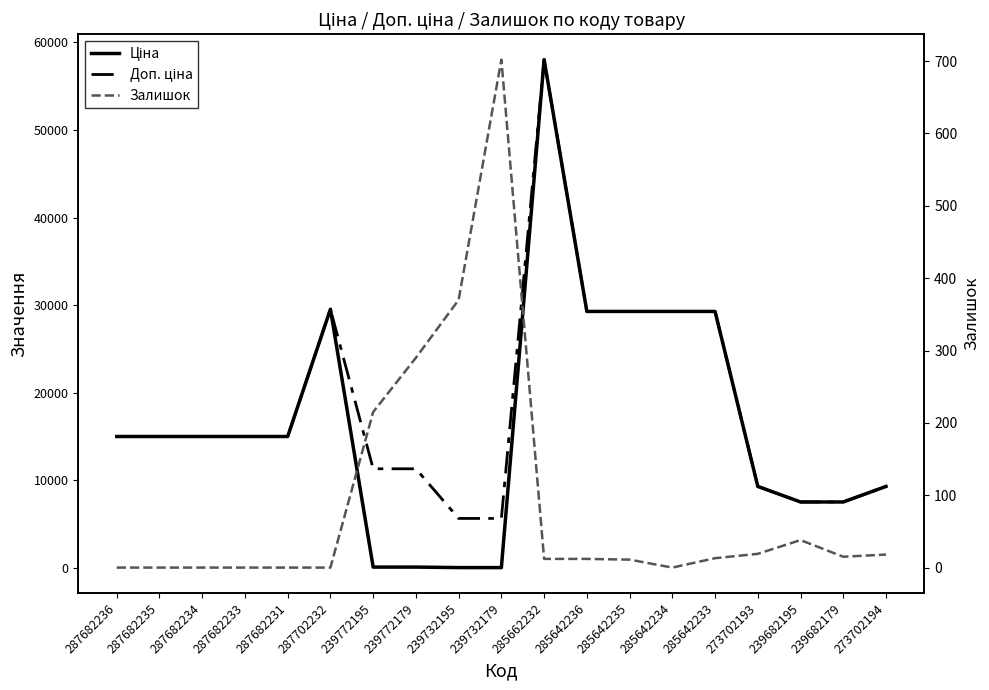

How many interior local peaks does the Ціна series have?

2